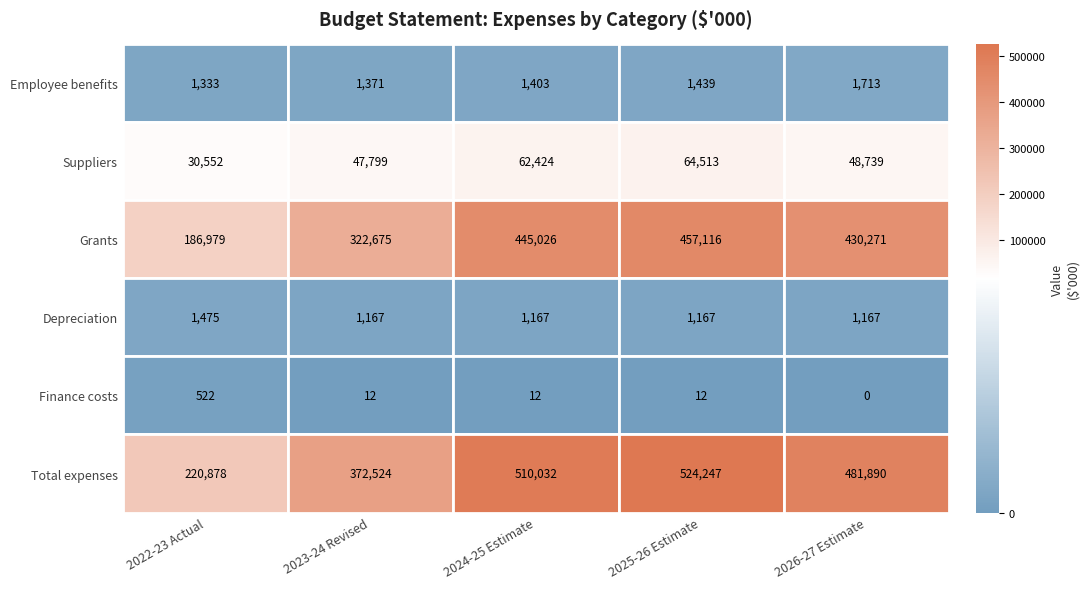

Is the value of Depreciation at 2023-24 Revised greater than the value of Total expenses at 2024-25 Estimate?

No